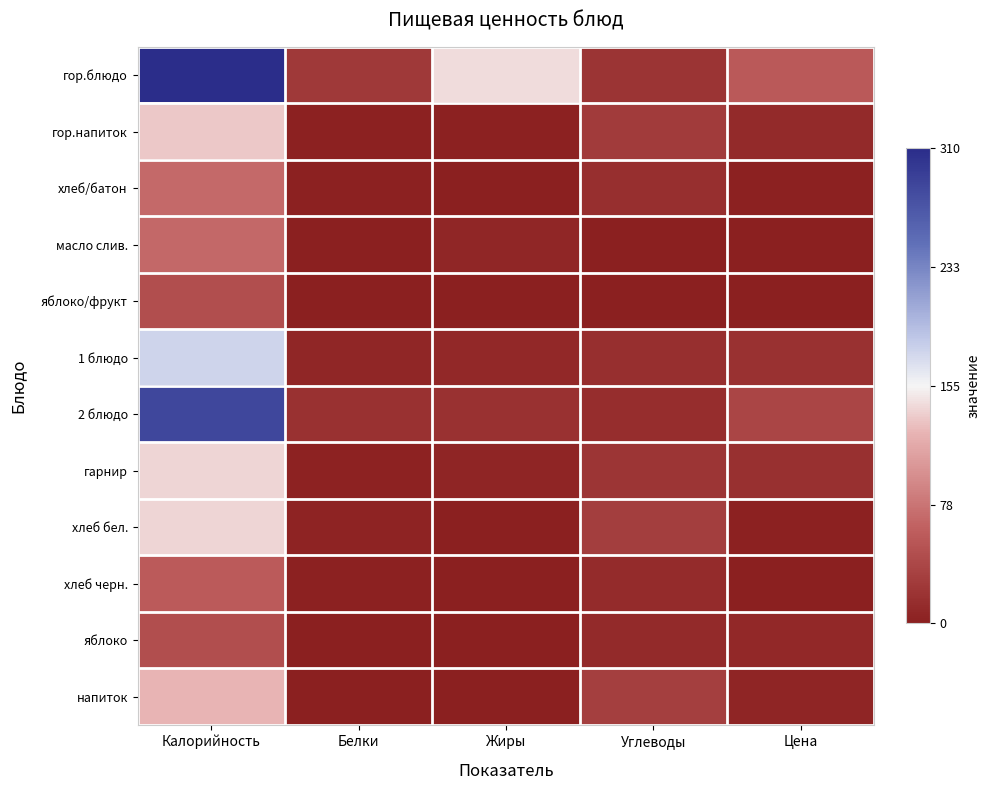

Rank the series at Жиры from lowest to highest value.

яблоко/фрукт, напиток, хлеб/батон, хлеб черн., яблоко, хлеб бел., гор.напиток, гарнир, масло слив., 1 блюдо, 2 блюдо, гор.блюдо